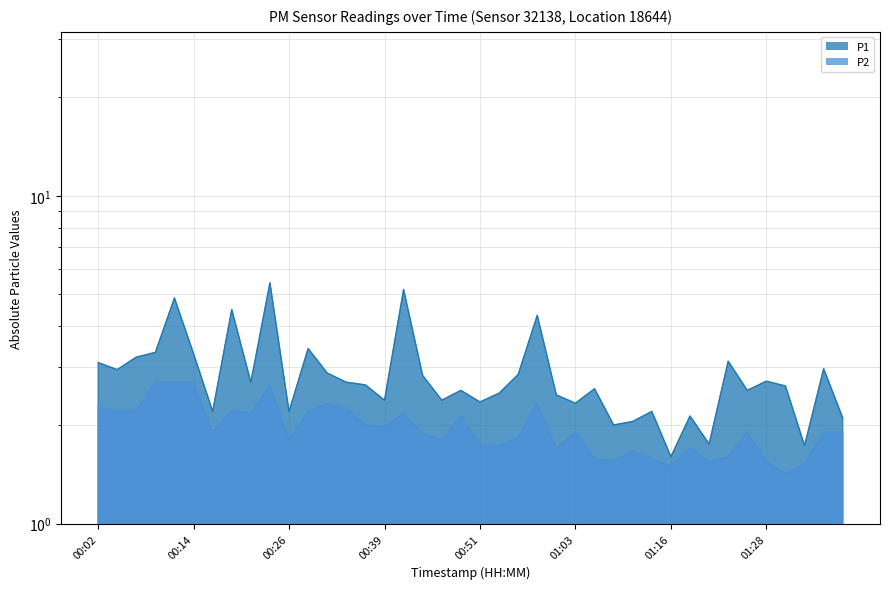

What is the value of the P1 point at the 31st from the left?

1.6